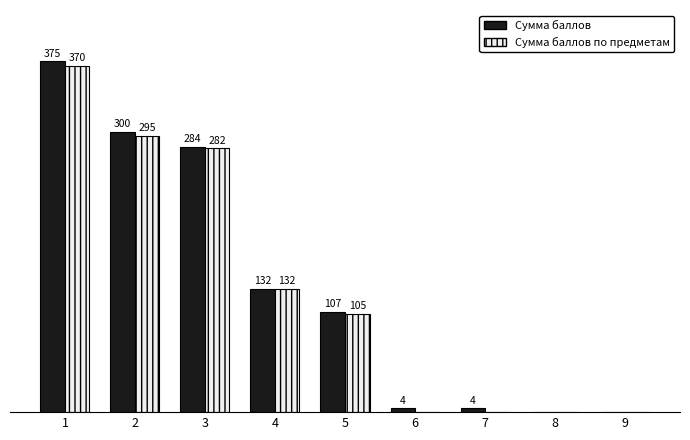

Which series has the largest total across all categories?

Сумма баллов